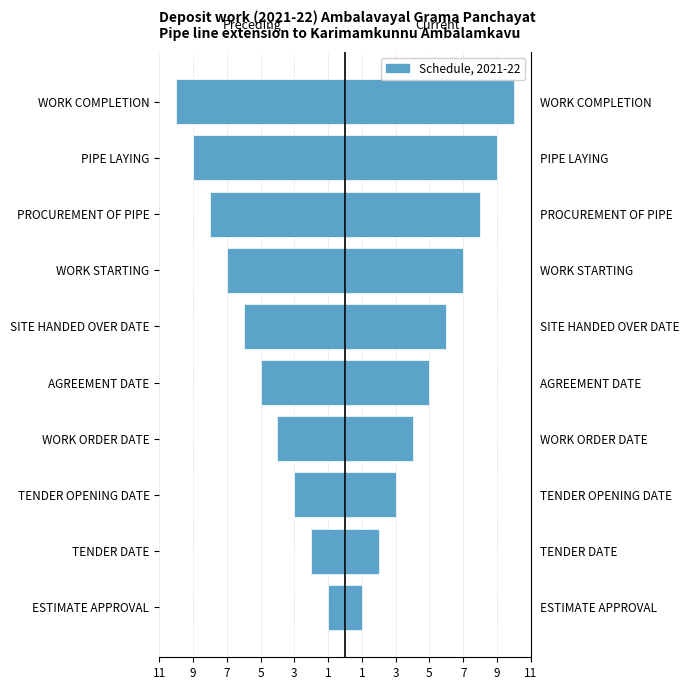

How many groups of bars are there?

10